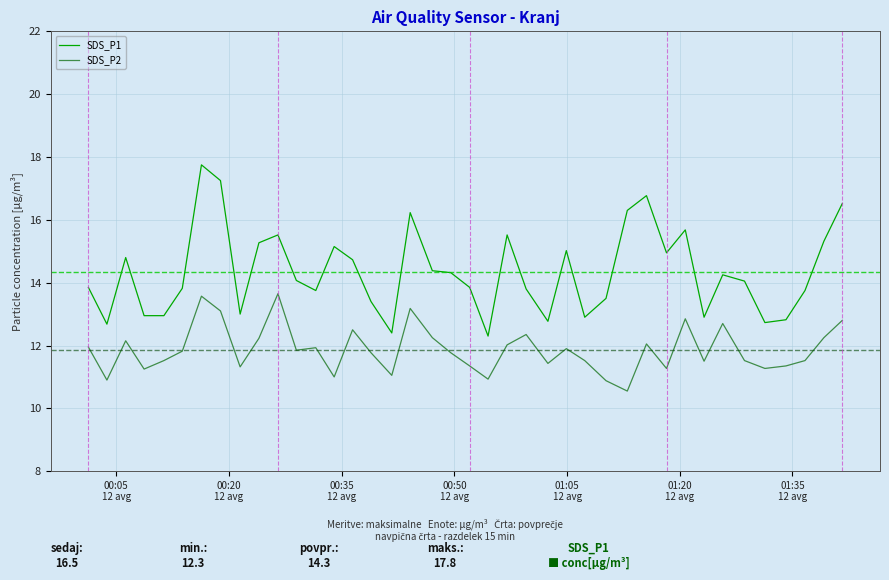

What is the average value of the SDS_P2 series?

11.9